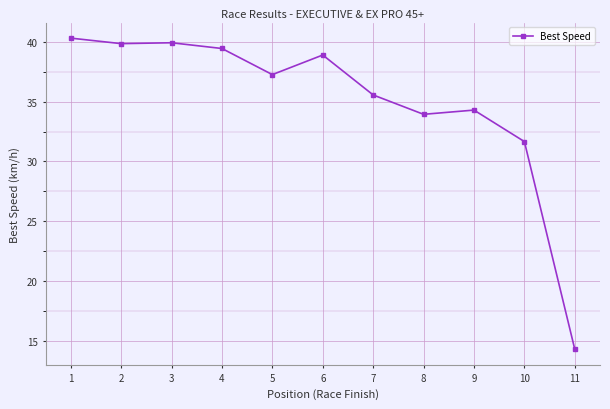

What is the value of the 6th point from the left?

38.9